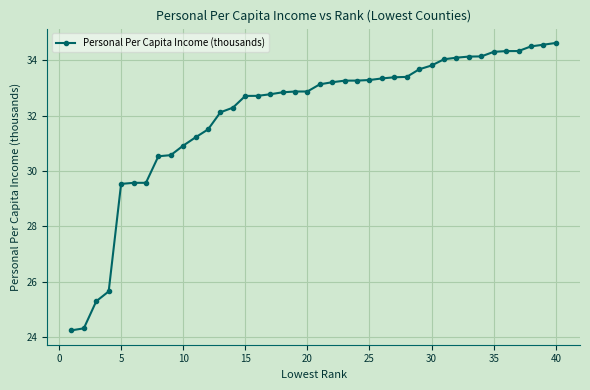

What is the value of the 3rd point from the left?

25.3